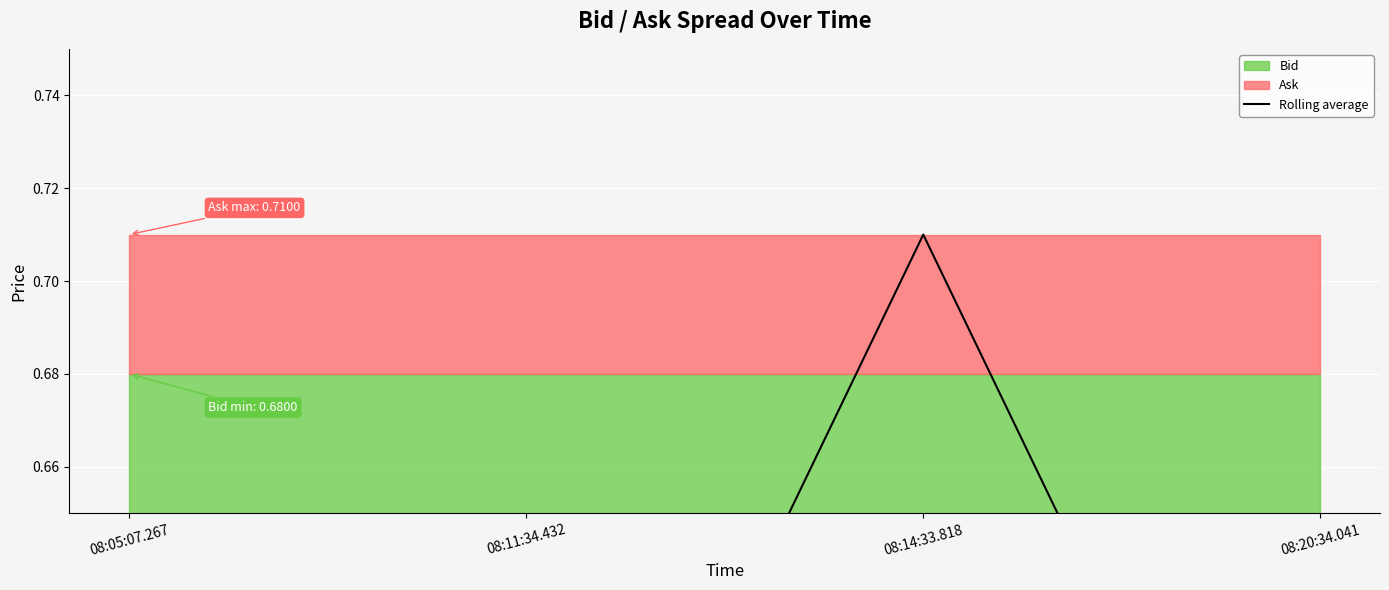

What position from the left is 08:05:07.267?

1